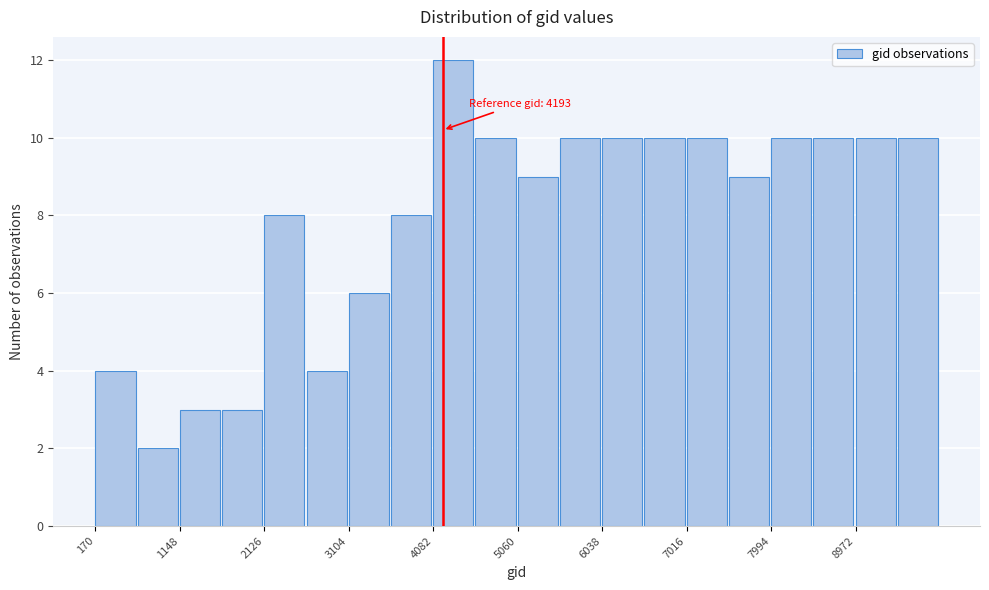

Which range on the x-axis has the tallest bar?

4100 to 4600